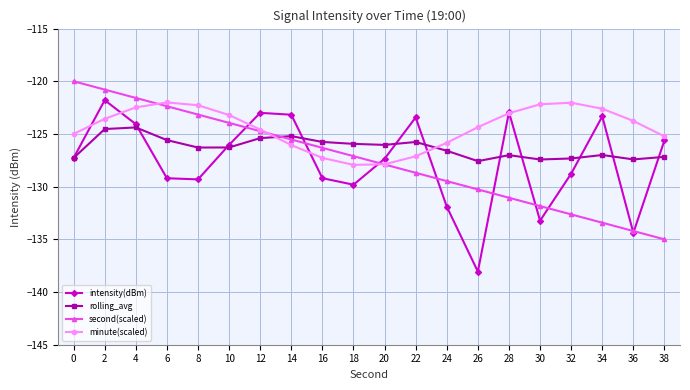

In intensity(dBm), how many points are higher than both neighbors (excluding endpoints)?

5